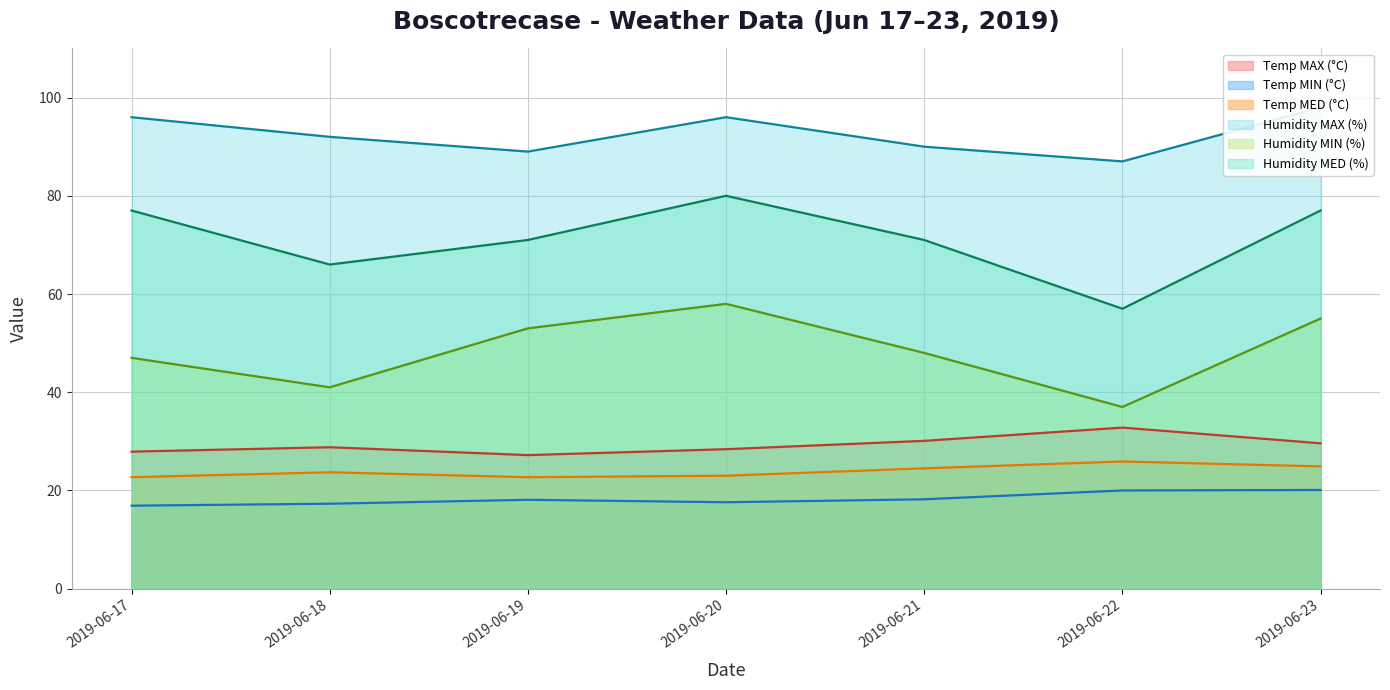

What is the lowest value of the Humidity MIN (%) series?

37.0